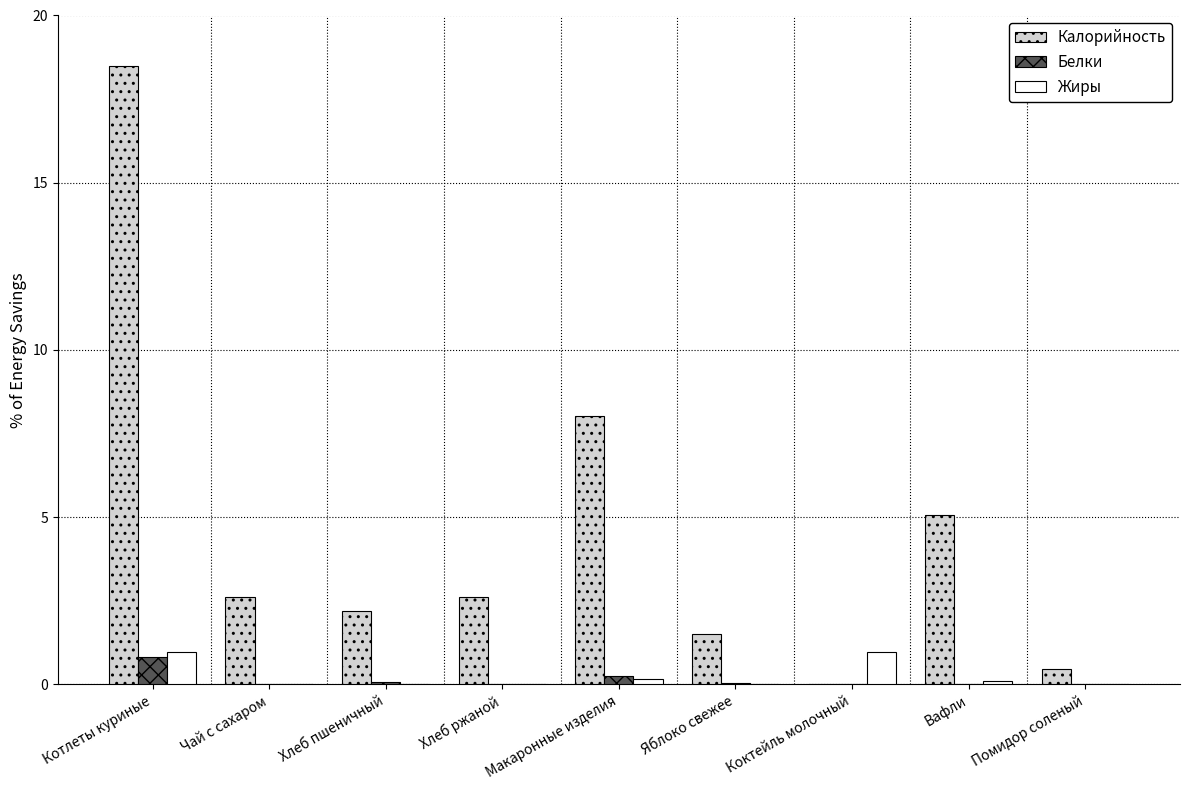

Which series has the largest total across all categories?

Калорийность